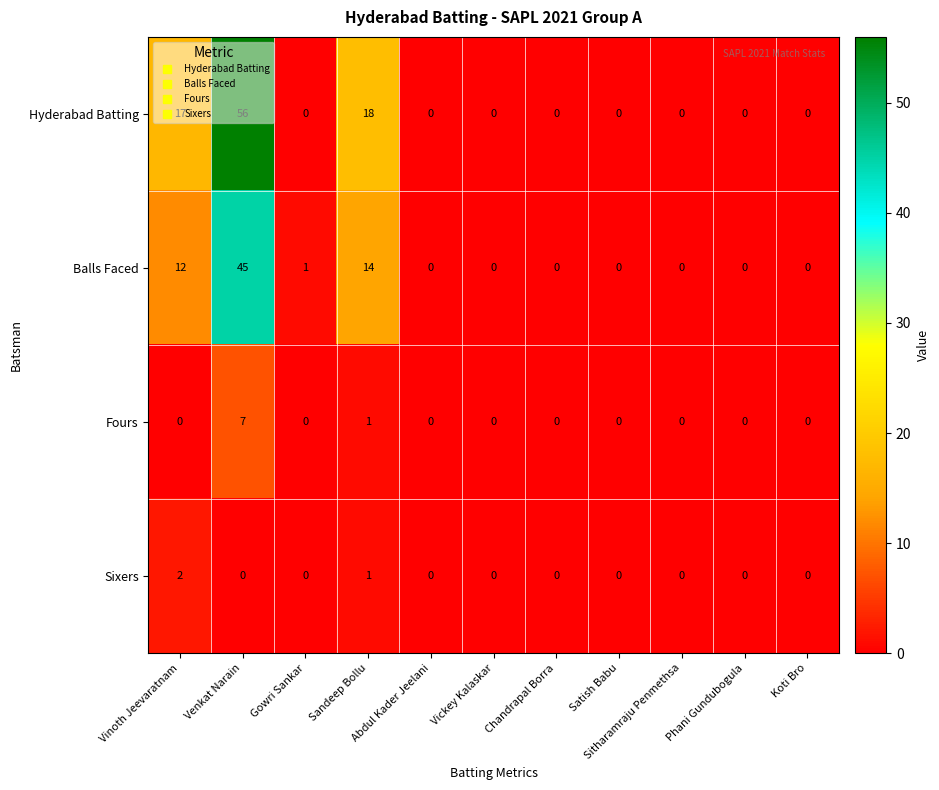

Which series changed the most between Sandeep Bollu and Sitharamraju Penmethsa?

Hyderabad Batting